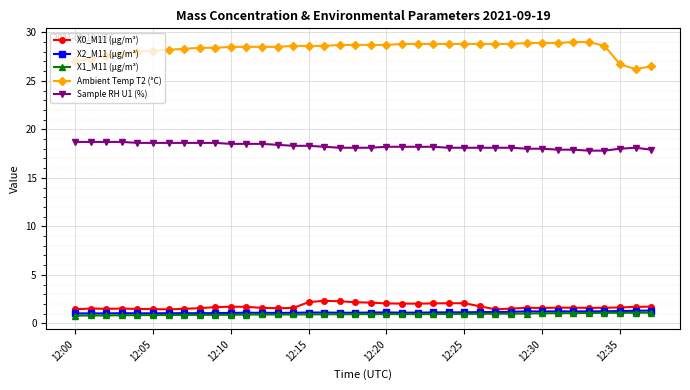

Which series has the largest range (max minus min)?

Ambient Temp T2 (°C)